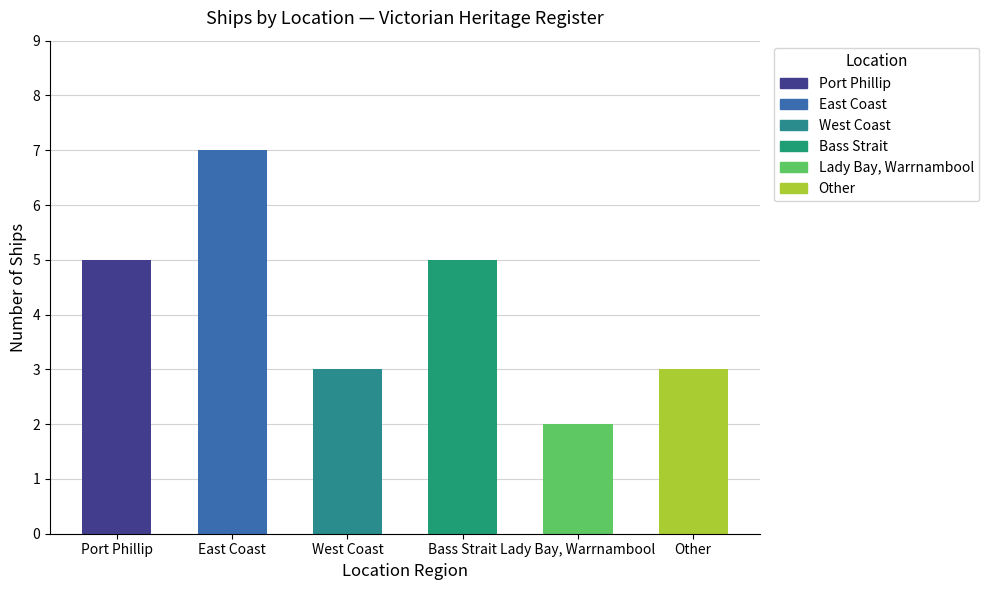

At which category does the chart reach its minimum across all series?

Lady Bay, Warrnambool